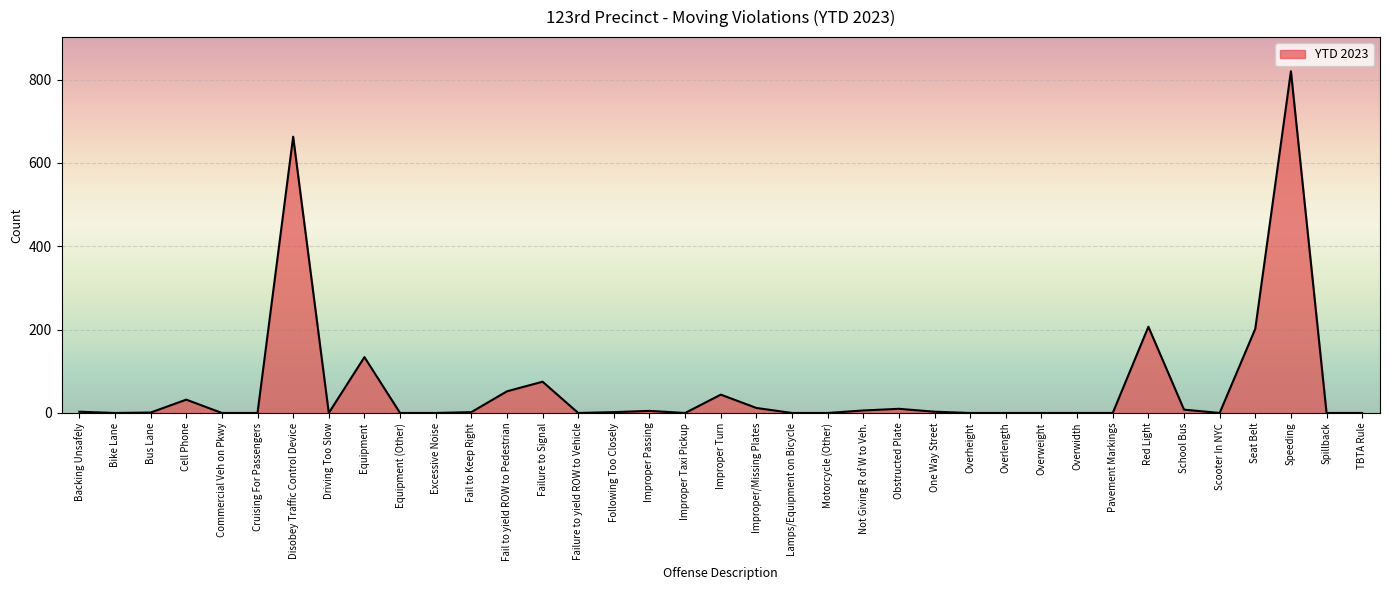

What is the difference between the maximum and minimum values?

820